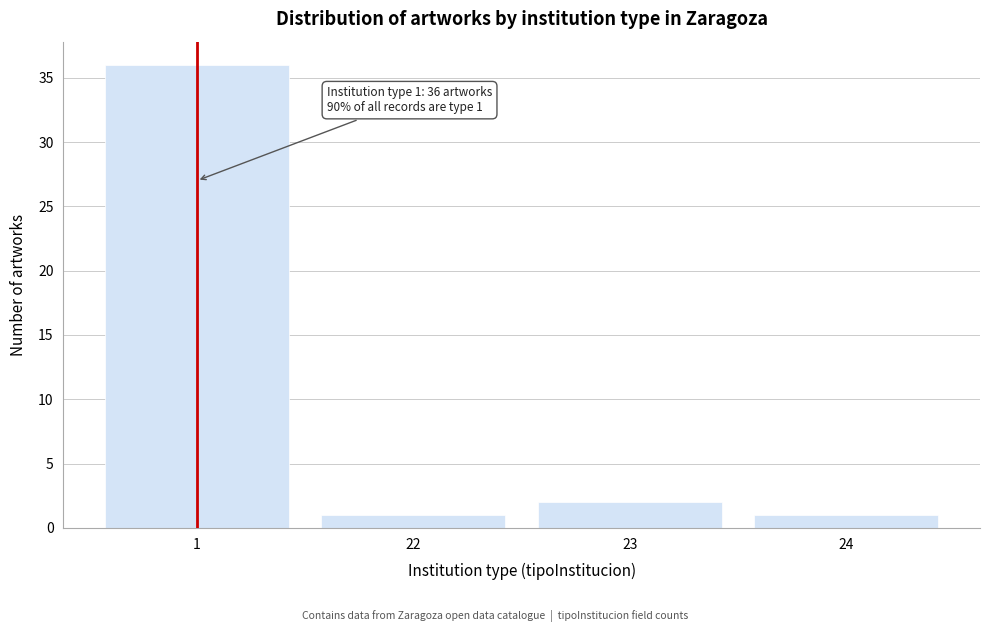

Reading left to right, transcribe all the data shown in this chart.

1=36	22=1	23=2	24=1